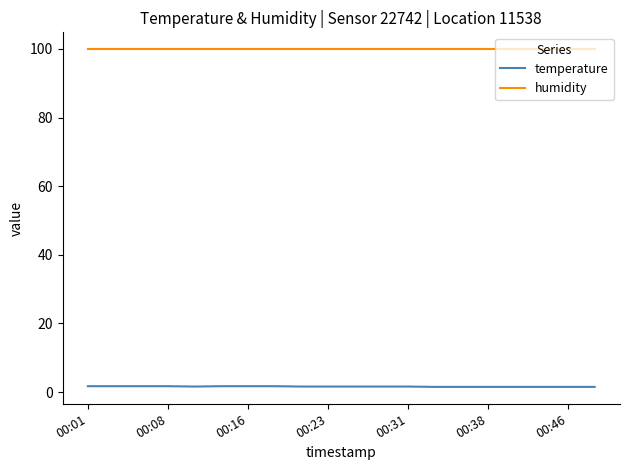

List the series in order of their peak value, highest first.

humidity, temperature